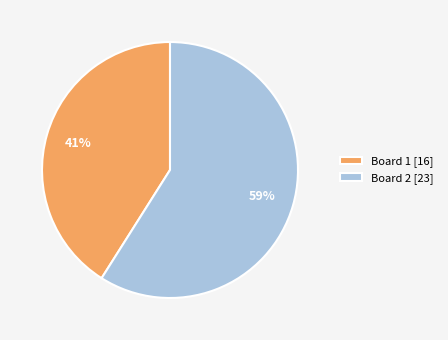

Do Board 2 [23] and Board 1 [16] together represent more than half of the pie?

Yes